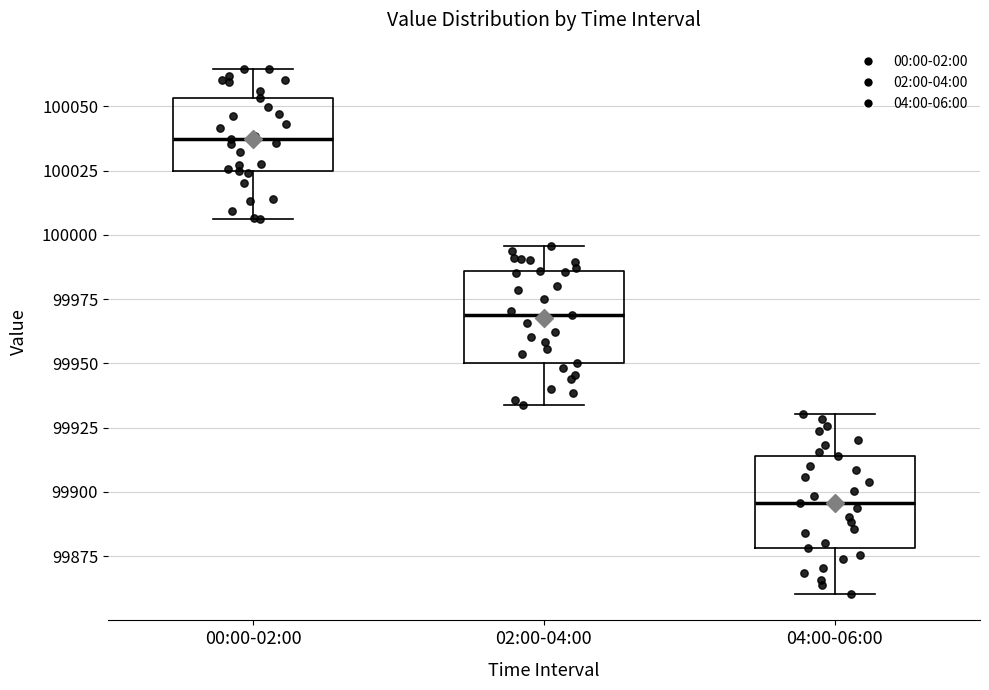

Where does the upper whisker of the box for 02:00-04:00 end on the y-axis? The values are not printed on the chart, so give them approximately, as read against the axis.

99995